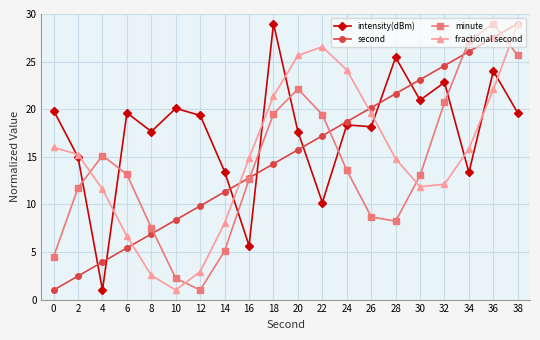

How many lines are shown in the chart?

4